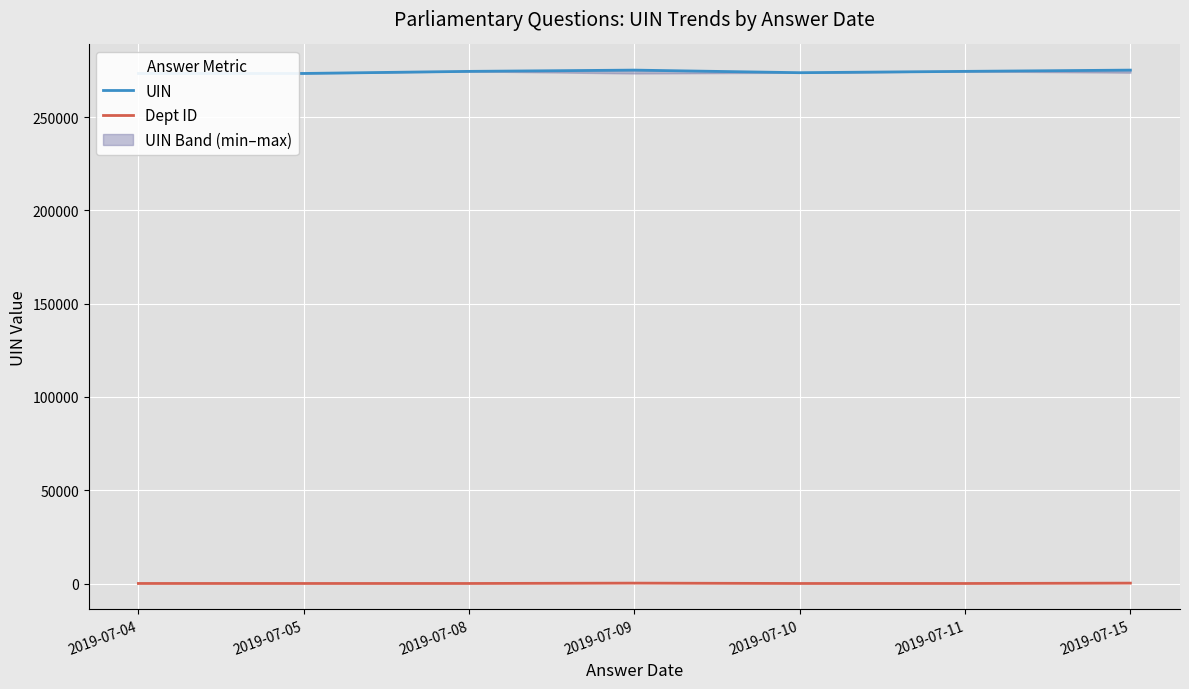

Is this an area chart (filled region under the line)?

No